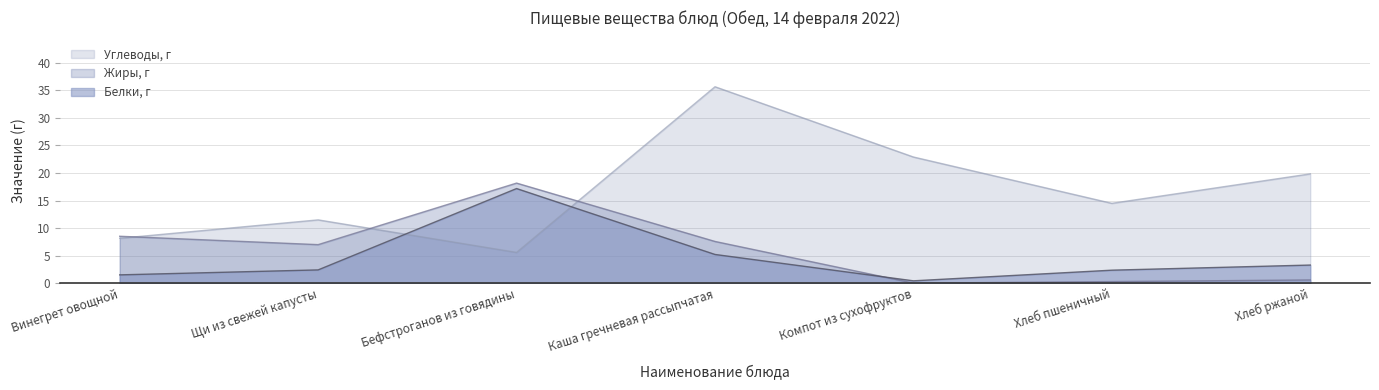

Is it true that Белки, г equals 5.2 at Каша гречневая рассыпчатая?

True